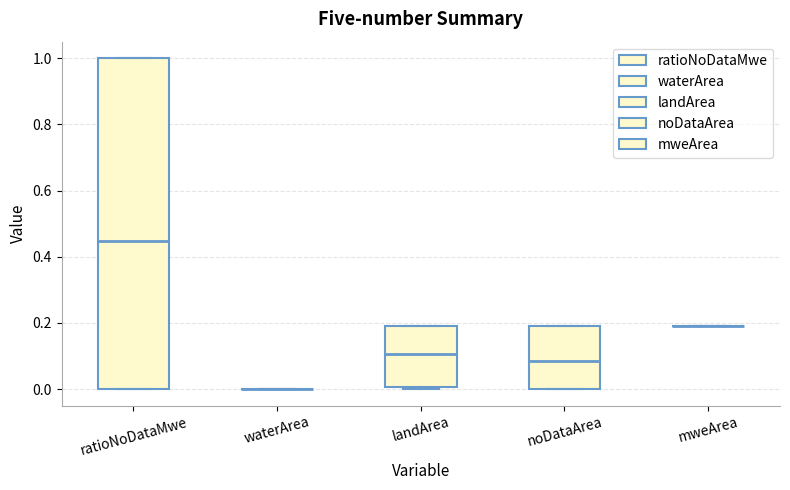

Which box is the tallest, from its lower edge to its upper edge?

ratioNoDataMwe